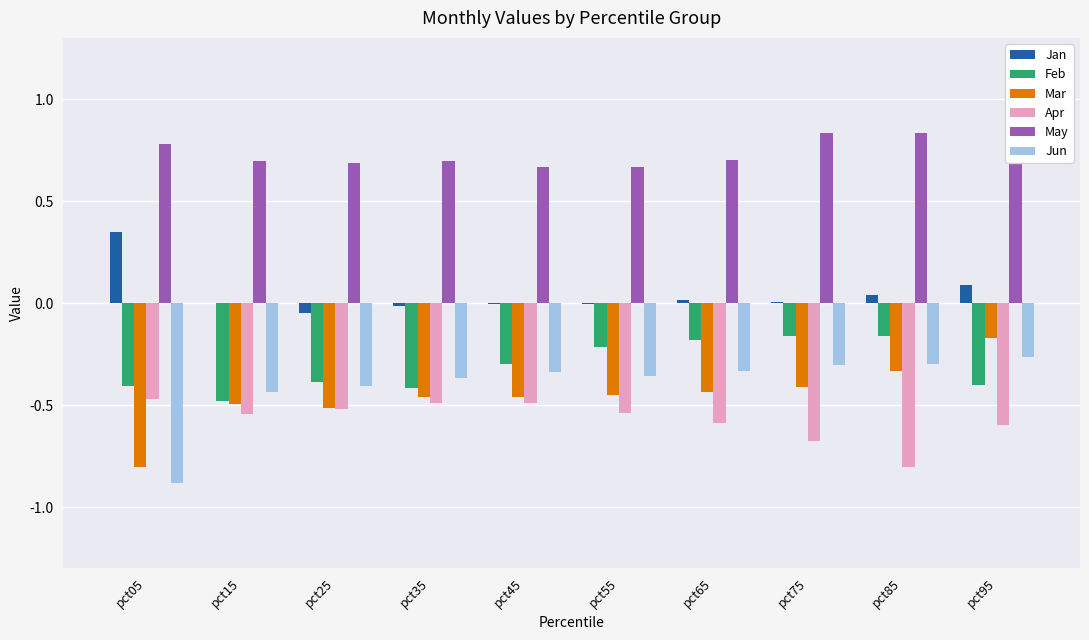

Which series changed the most between pct25 and pct95?

Mar